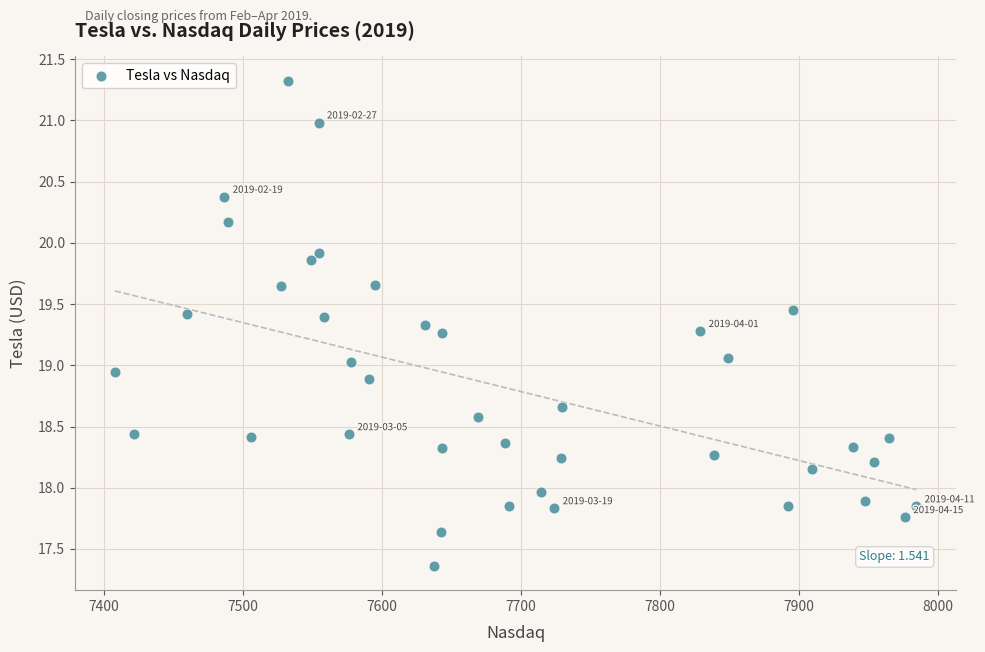

What is the range of X values (max minus min)?

576.0